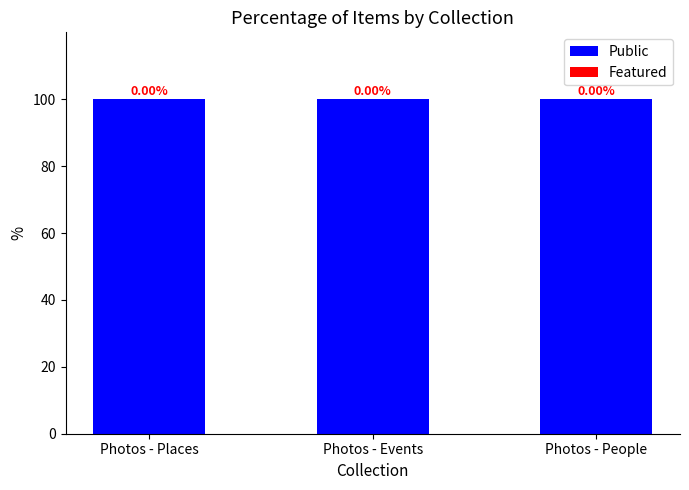

Which series has the largest total across all categories?

Public